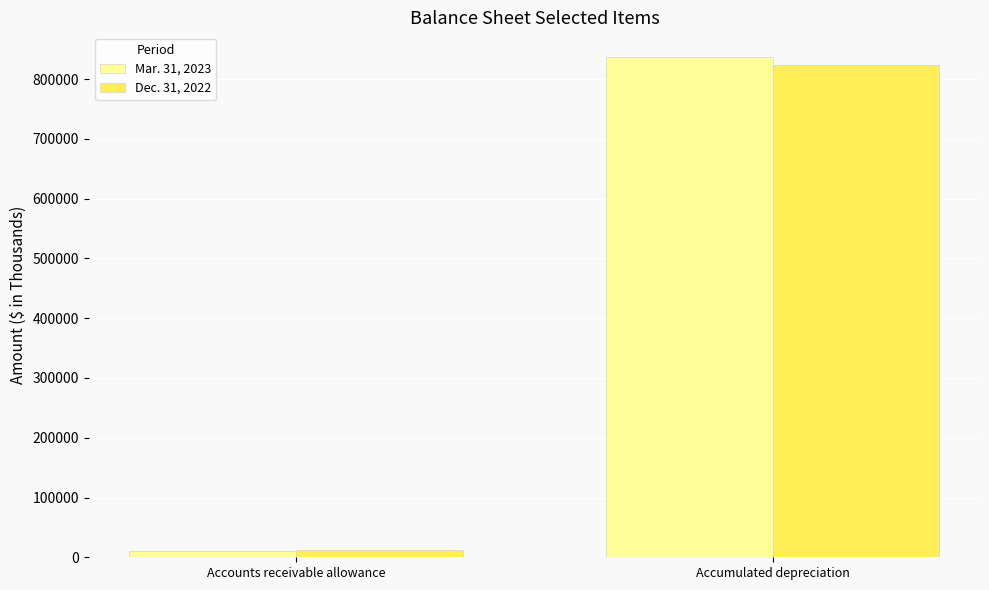

The value of Dec. 31, 2022 at Accumulated depreciation is 823024. True or false?

True